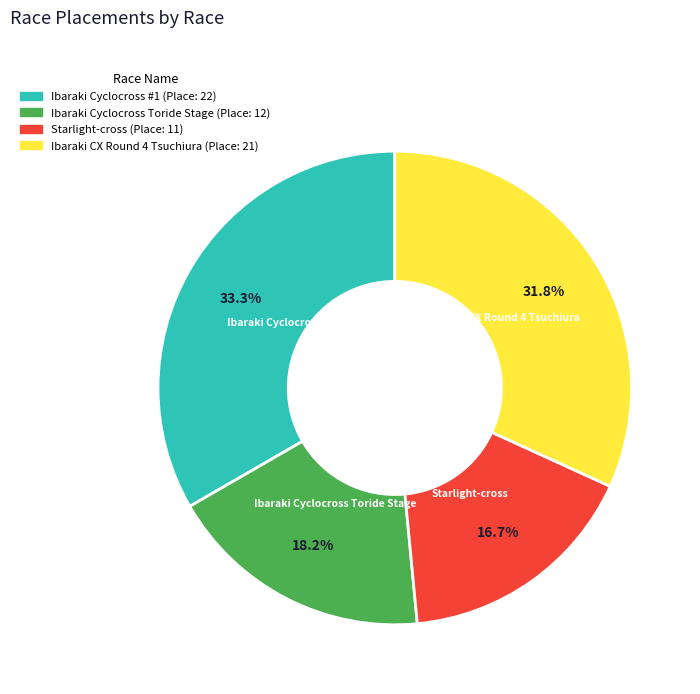

True or false: Ibaraki Cyclocross Toride Stage accounts for 18% of the total.

True